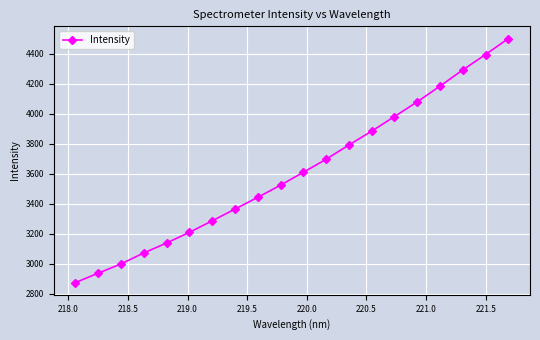

Reading left to right, list all the values displayed in this chart.

2875.4	2938.2	3000.0	3073.1	3139.4	3210.5	3287.3	3365.4	3444.1	3525.1	3611.1	3697.8	3793.0	3885.4	3982.4	4080.8	4185.7	4293.6	4396.3	4502.8